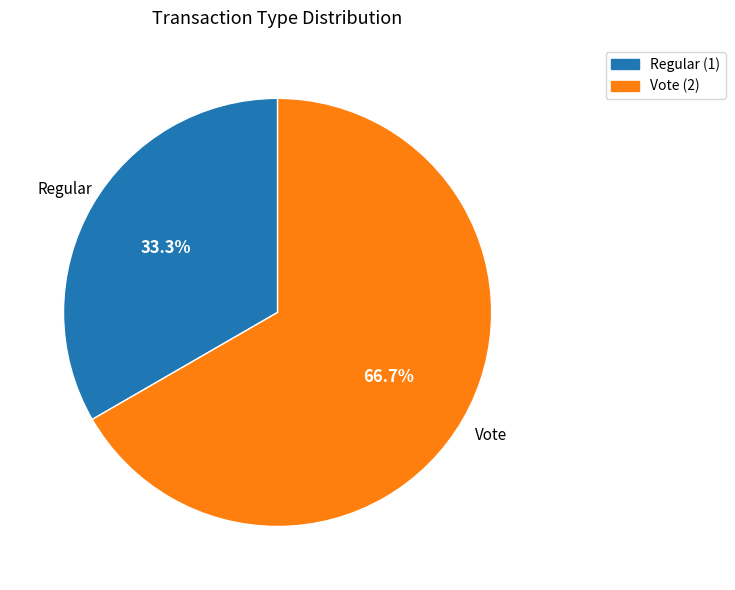

Rank the categories by value from lowest to highest.

Regular, Vote